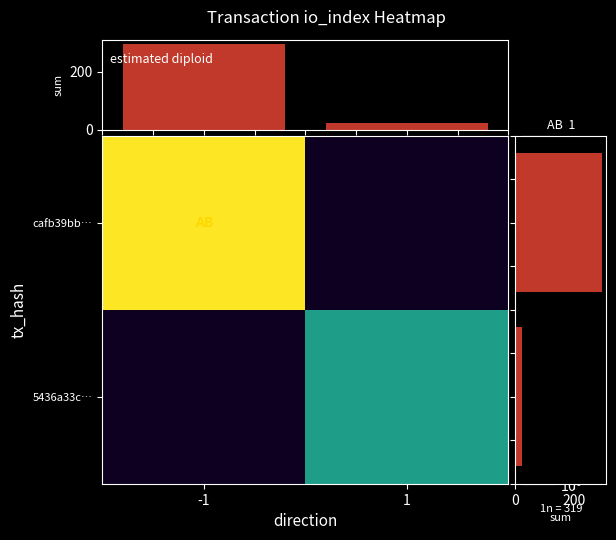

The value of row marginal at 5436a33c… is 24.0. True or false?

True